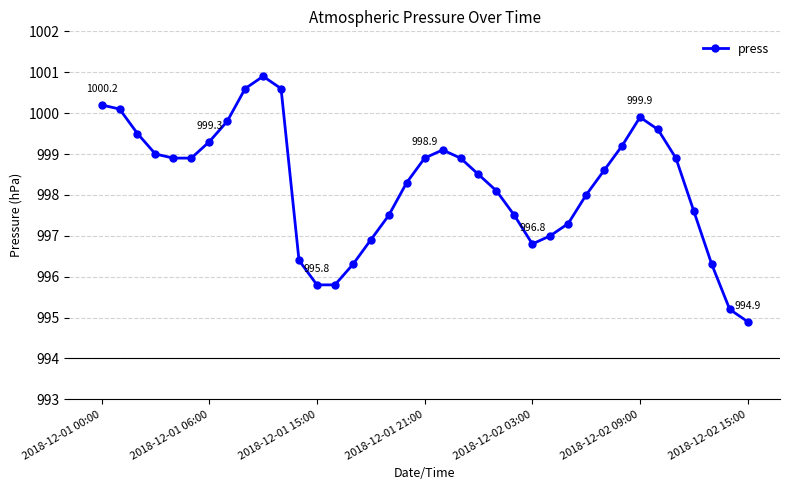

What is the value of the 13th point from the left?

995.8